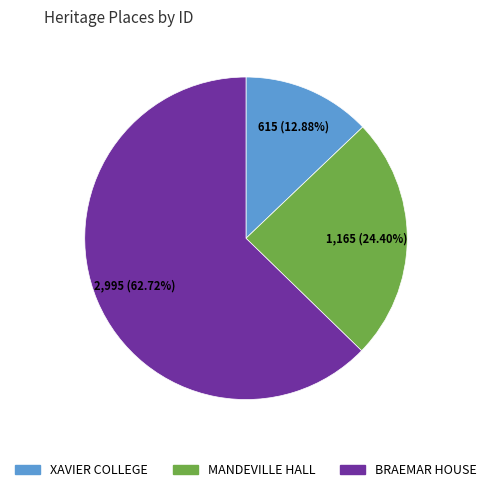

Does BRAEMAR HOUSE account for over 50% of the chart?

Yes